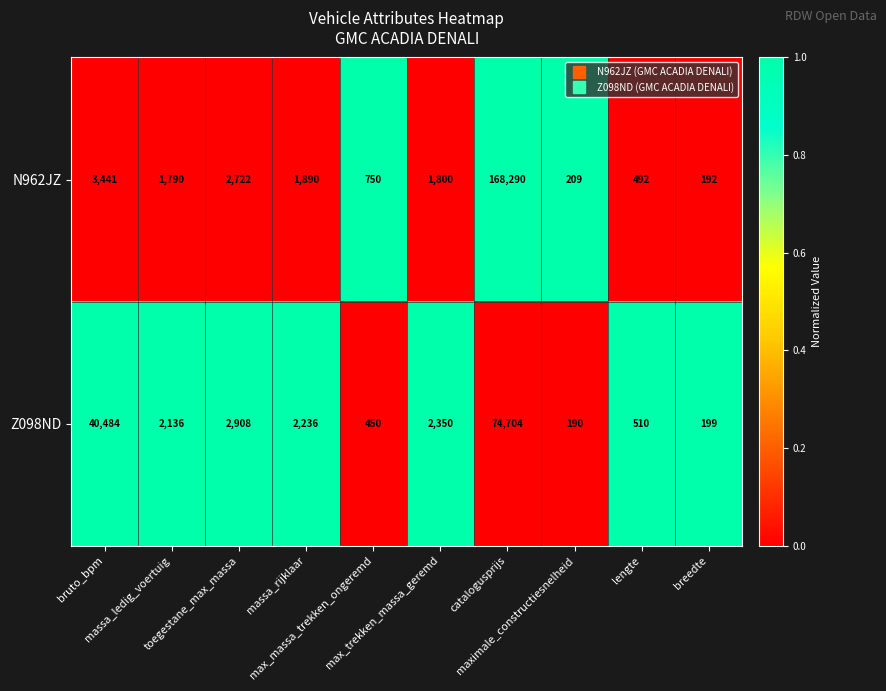

Which series changed the most between massa_rijklaar and lengte?

Z098ND